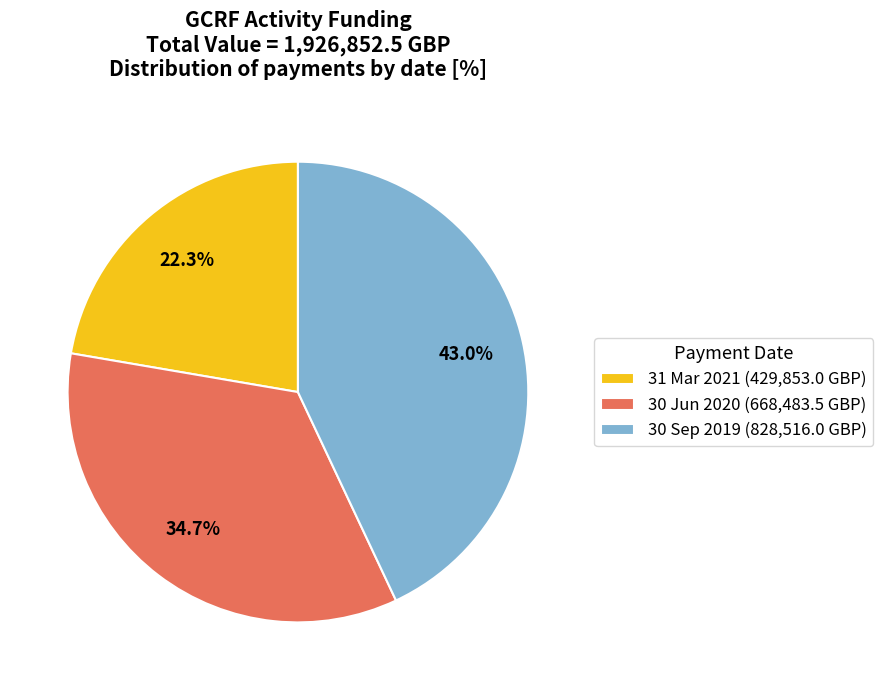

What is the total percentage of 30 Sep 2019 and 31 Mar 2021?

65.3%